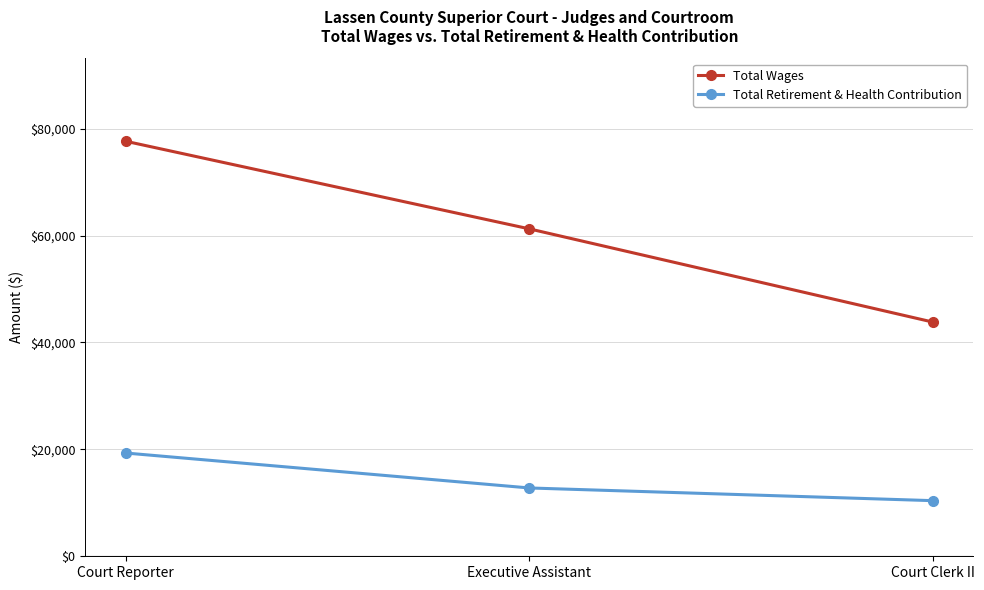

What is the total value across all series at Executive Assistant?

74030